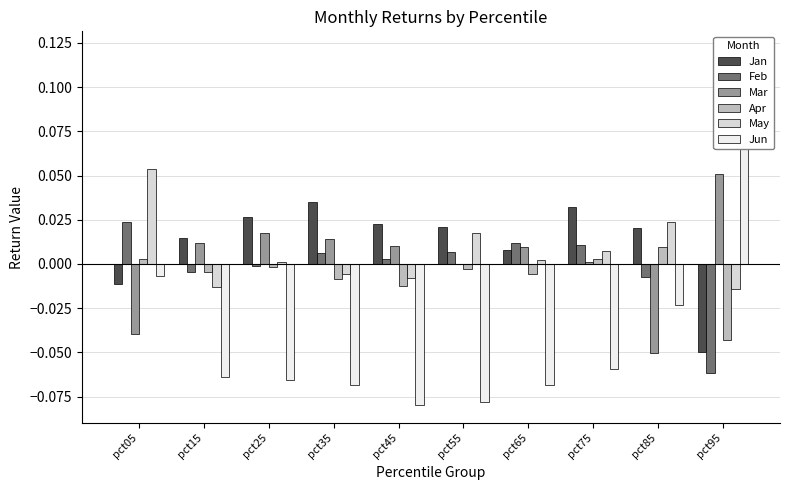

Reading left to right, list all the values displayed in this chart.

Jan: pct05=-0.0	pct15=0.0	pct25=0.0	pct35=0.0	pct45=0.0	pct55=0.0	pct65=0.0	pct75=0.0	pct85=0.0	pct95=-0.1
Feb: pct05=0.0	pct15=-0.0	pct25=-0.0	pct35=0.0	pct45=0.0	pct55=0.0	pct65=0.0	pct75=0.0	pct85=-0.0	pct95=-0.1
Mar: pct05=-0.0	pct15=0.0	pct25=0.0	pct35=0.0	pct45=0.0	pct55=-0.0	pct65=0.0	pct75=0.0	pct85=-0.1	pct95=0.1
Apr: pct05=0.0	pct15=-0.0	pct25=-0.0	pct35=-0.0	pct45=-0.0	pct55=-0.0	pct65=-0.0	pct75=0.0	pct85=0.0	pct95=-0.0
May: pct05=0.1	pct15=-0.0	pct25=0.0	pct35=-0.0	pct45=-0.0	pct55=0.0	pct65=0.0	pct75=0.0	pct85=0.0	pct95=-0.0
Jun: pct05=-0.0	pct15=-0.1	pct25=-0.1	pct35=-0.1	pct45=-0.1	pct55=-0.1	pct65=-0.1	pct75=-0.1	pct85=-0.0	pct95=0.1